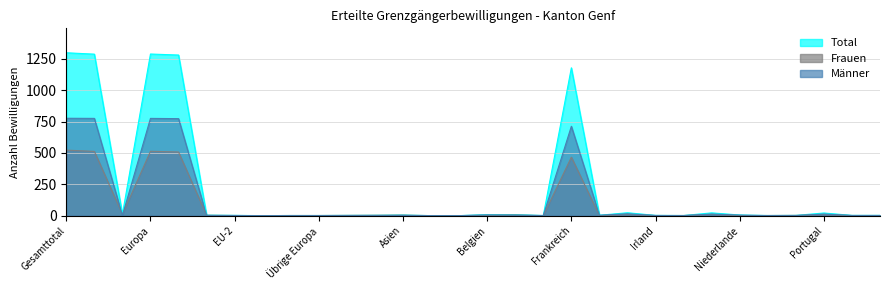

True or false: Männer has more than 1 points higher than both neighbors.

True